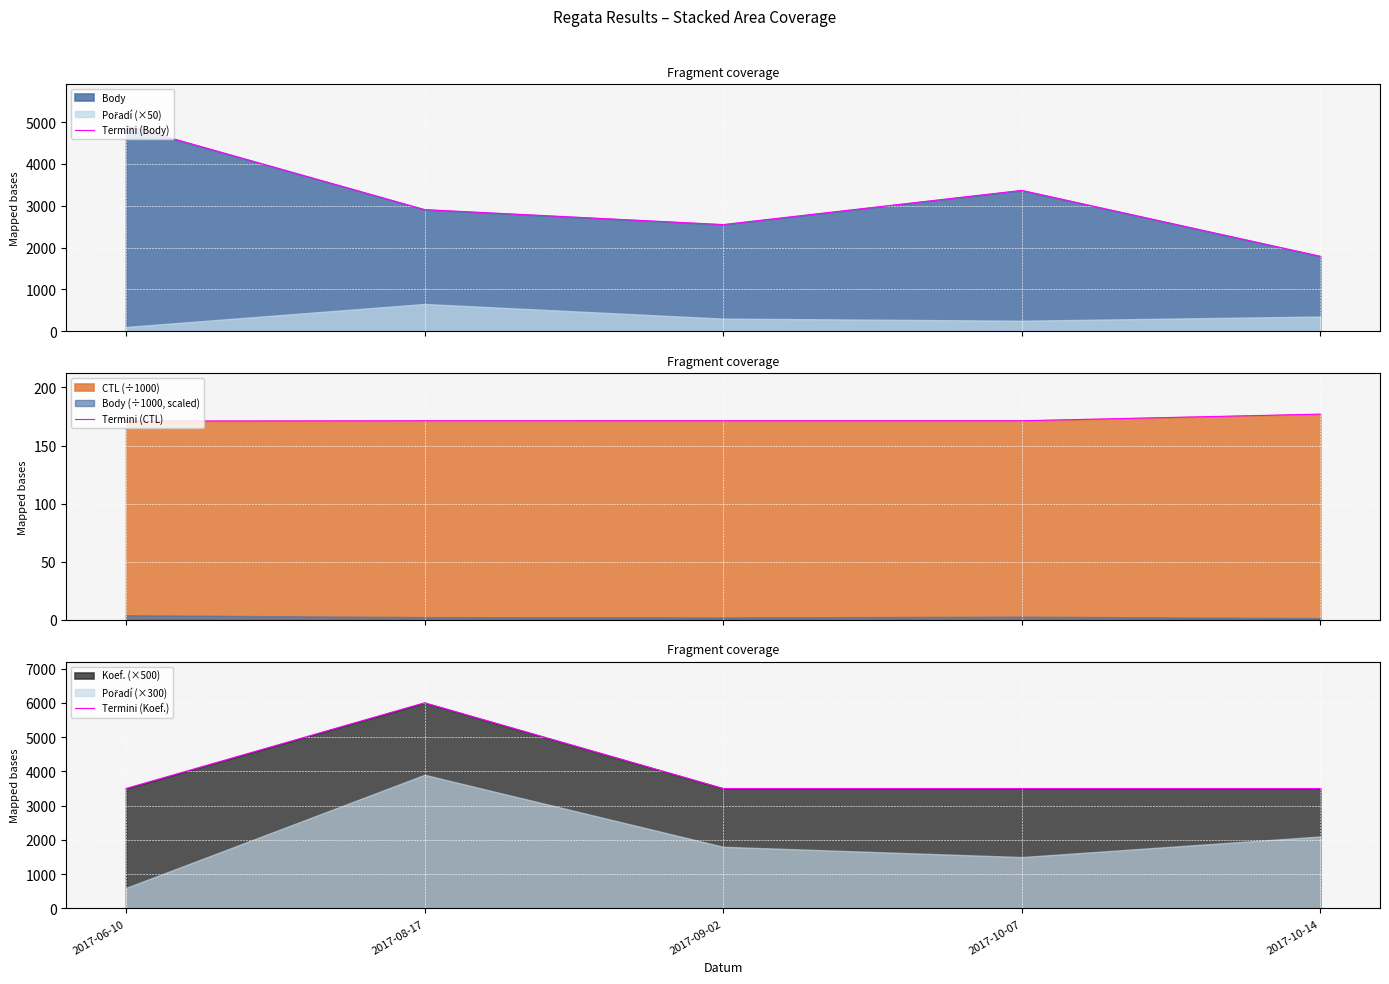

Which series has the largest total across all categories?

Termini (Koef.)